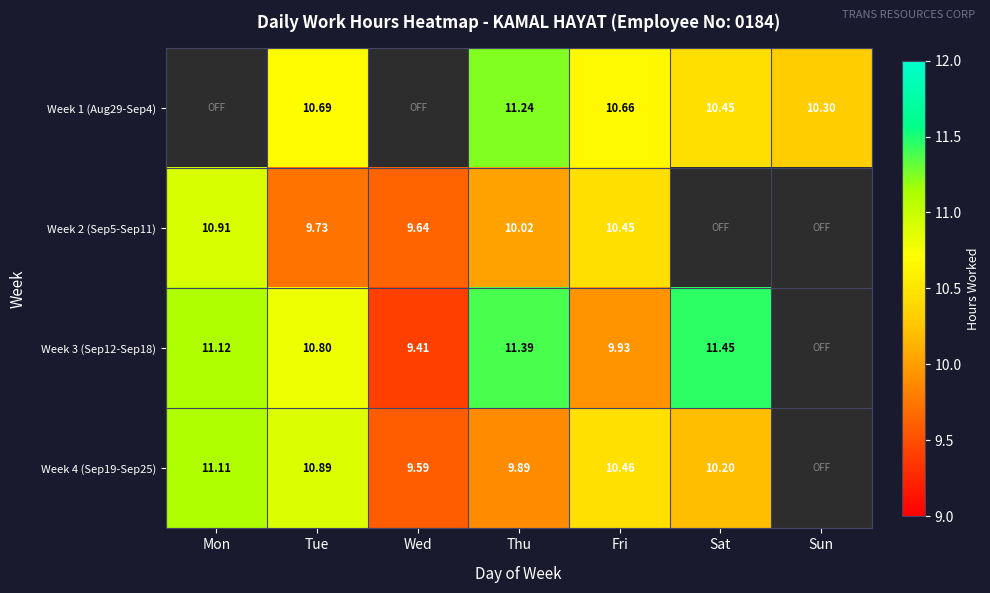

What is the sum of all Week 3 (Sep12-Sep18) values?

64.1